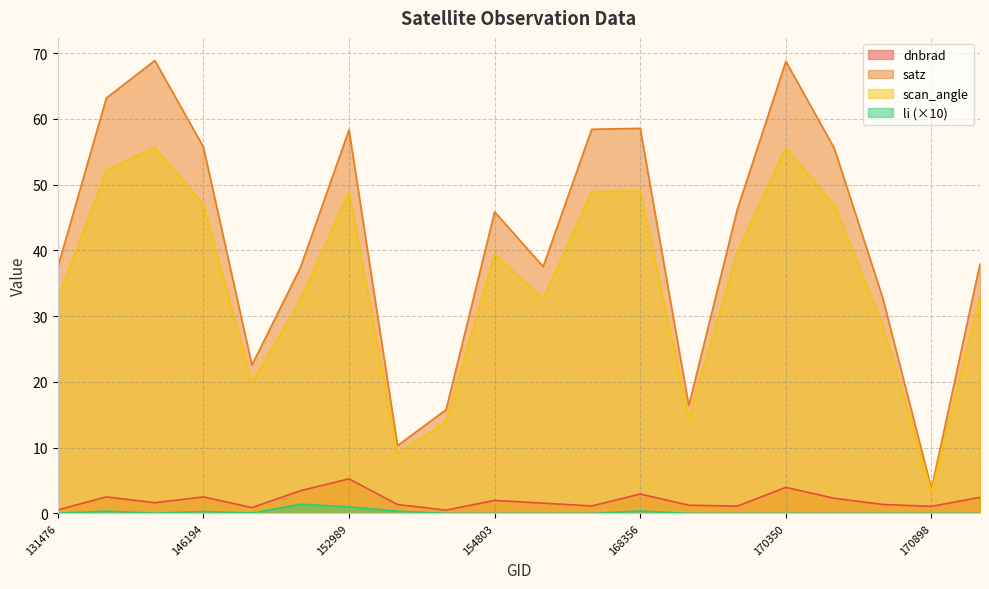

Reading left to right, transcribe all the data shown in this chart.

dnbrad: 131476=0.5	145994=2.5	146006=1.6	146194=2.5	148550=0.9	152809=3.4	152989=5.2	153478=1.3	154607=0.5	154803=2.0	155739=1.5	155924=1.1	168356=2.9	169981=1.2	170155=1.1	170350=3.9	170531=2.3	170716=1.3	170898=1.1	171079=2.4
satz: 131476=37.4	145994=63.2	146006=68.9	146194=55.7	148550=22.5	152809=37.4	152989=58.3	153478=10.3	154607=15.8	154803=45.8	155739=37.5	155924=58.4	168356=58.6	169981=16.4	170155=46.2	170350=68.8	170531=55.5	170716=32.7	170898=3.7	171079=38.0
scan_angle: 131476=32.6	145994=52.2	146006=55.7	146194=47.0	148550=19.8	152809=32.5	152989=48.9	153478=9.1	154607=13.9	154803=39.4	155739=32.6	155924=48.9	168356=49.0	169981=14.5	170155=39.7	170350=55.6	170531=46.8	170716=28.5	170898=3.3	171079=33.0
li: 131476=0.0	145994=0.3	146006=0.0	146194=0.3	148550=0.0	152809=1.4	152989=1.0	153478=0.3	154607=0.0	154803=0.0	155739=0.0	155924=0.0	168356=0.3	169981=0.0	170155=0.0	170350=0.0	170531=0.0	170716=0.0	170898=0.0	171079=0.0